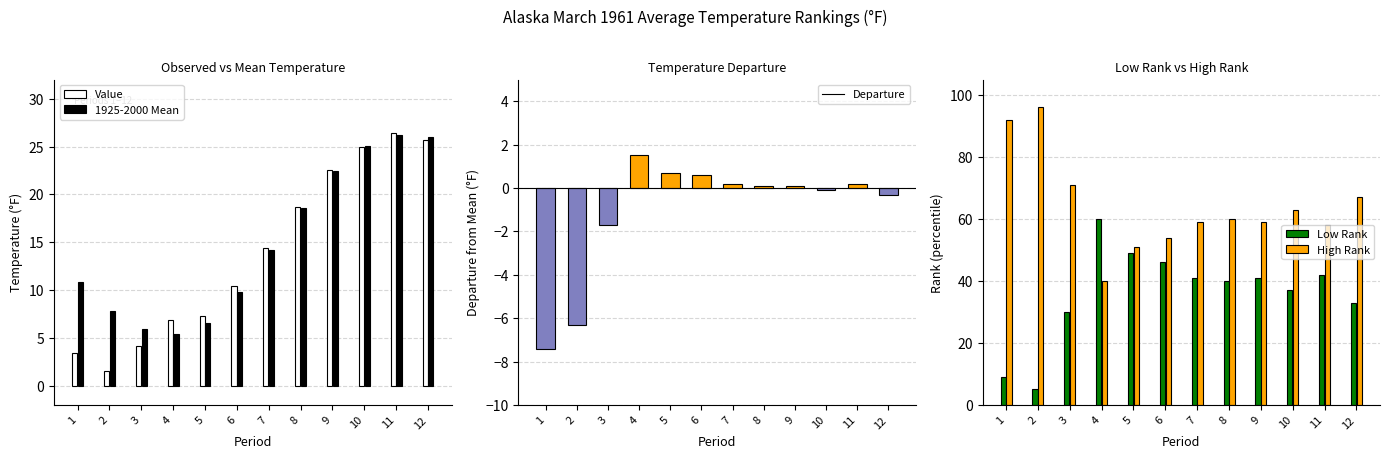

Where does the 1925-2000 Mean series first go above 14?

7